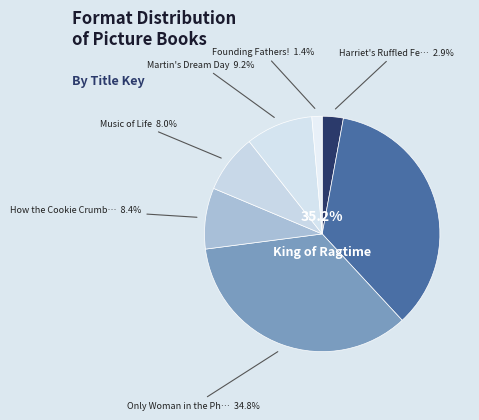

What is the ratio of the value at How the Cookie Crumbled to the value at Founding Fathers!?

6.0